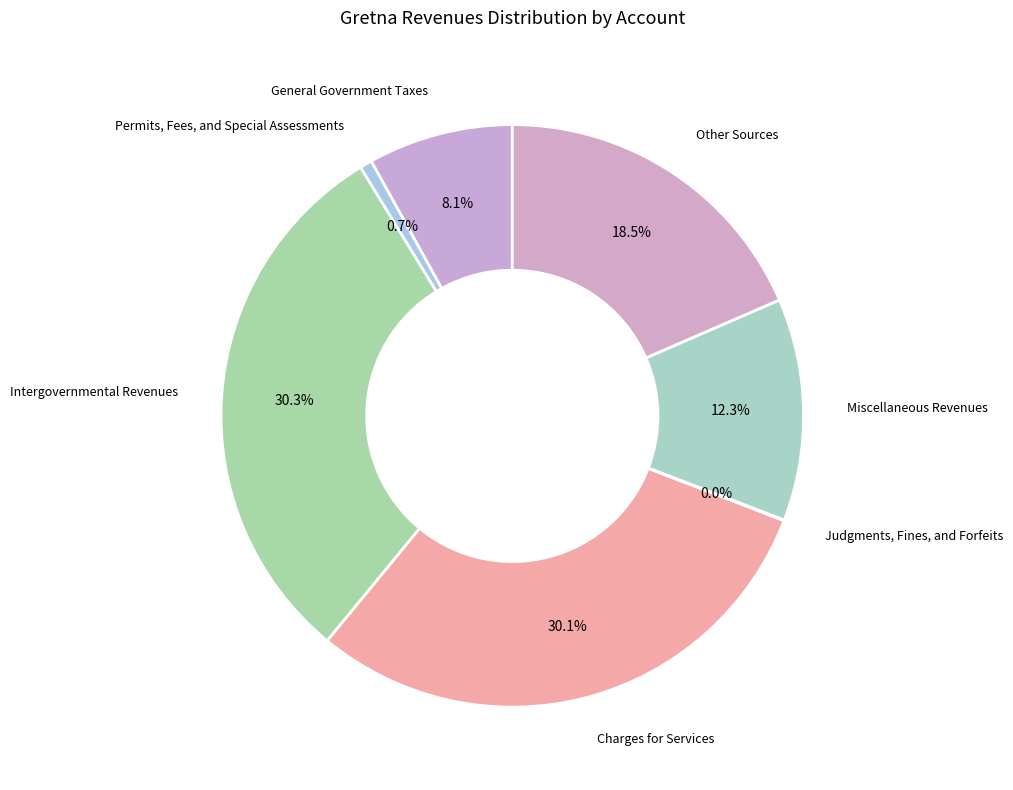

The Intergovernmental Revenues slice represents 30% of the pie. True or false?

True